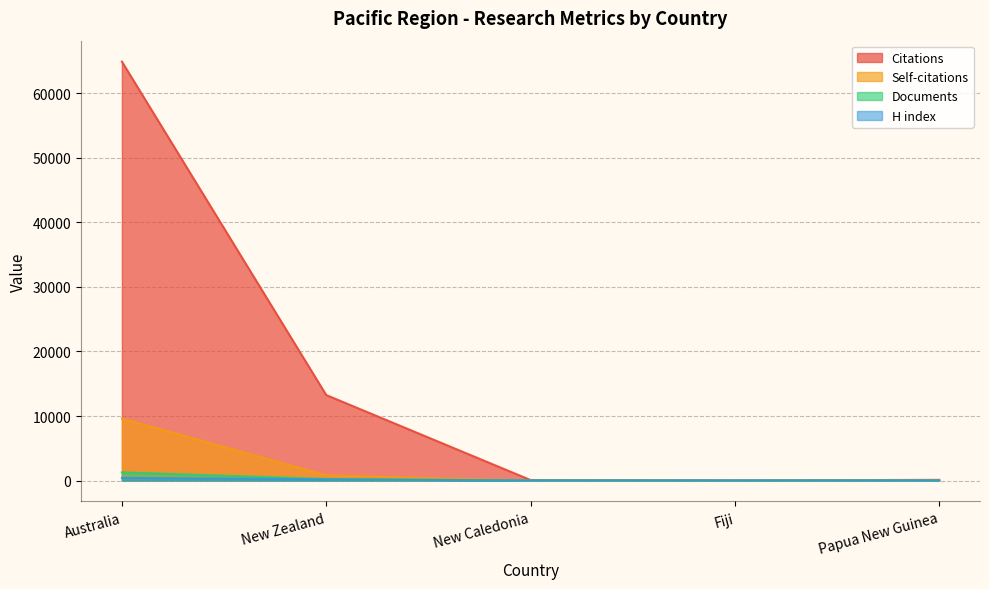

At which label does Documents first exceed 2?

Australia